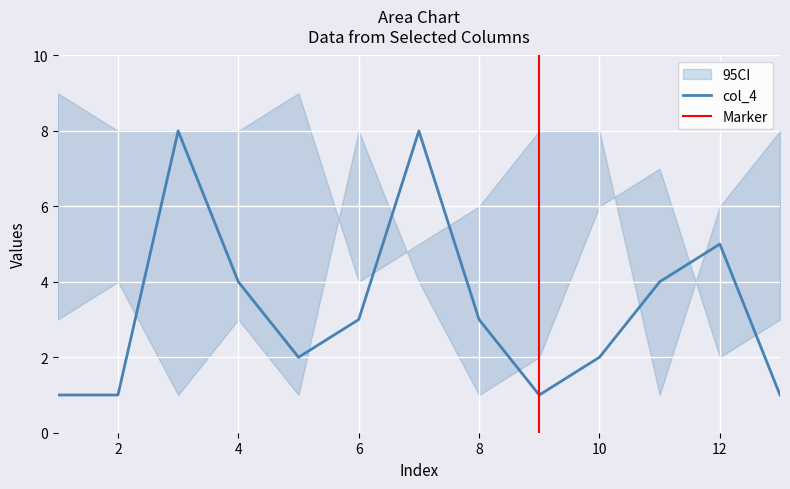

True or false: col_4 has a value of 2 at 10.

True